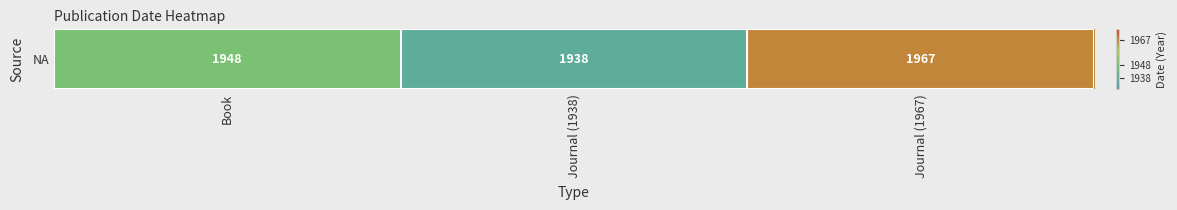

Is it true that the value at Journal (1938) is 1938?

True